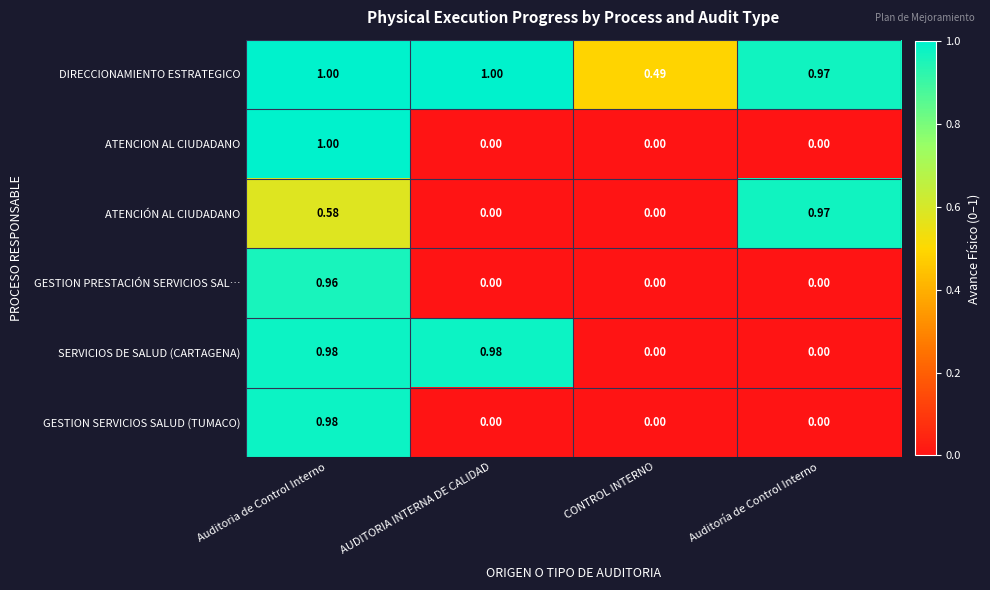

Where is DIRECCIONAMIENTO ESTRATEGICO nearest to the value 0?

CONTROL INTERNO